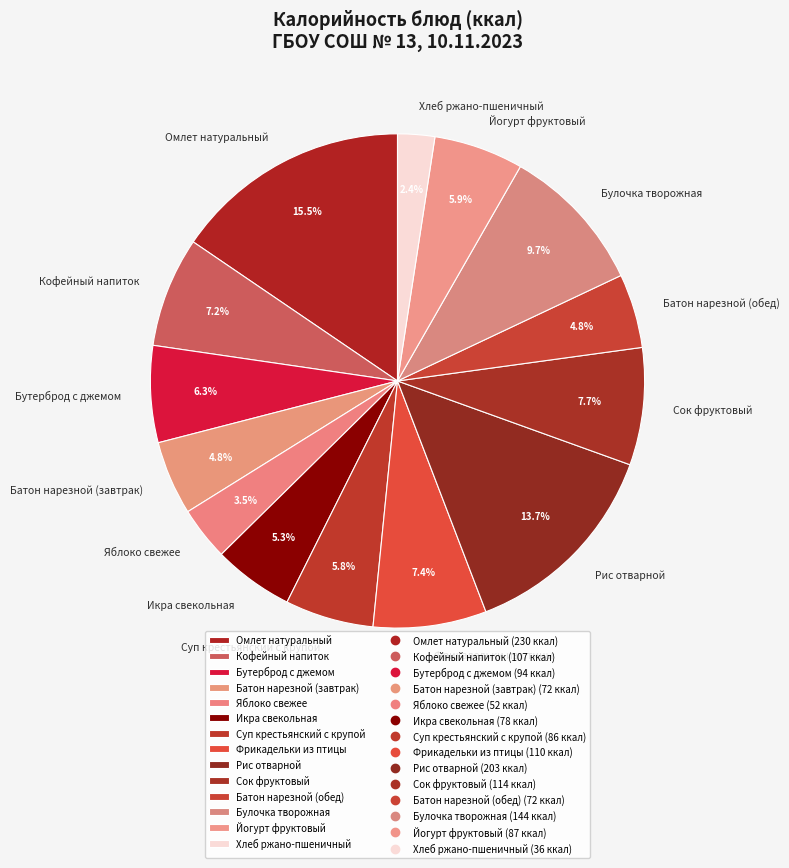

What is the total percentage of Омлет натуральный and Яблоко свежее?

19.0%